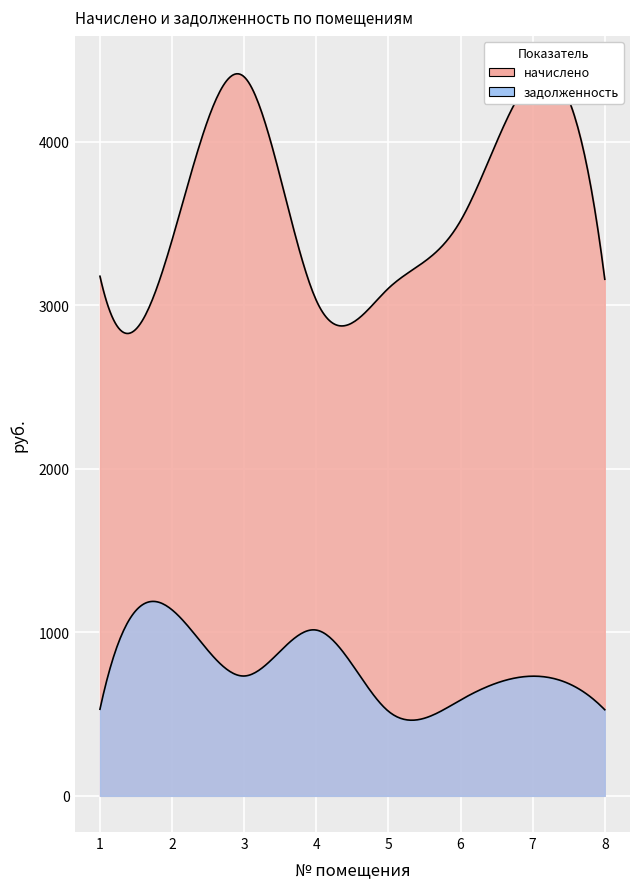

Reading left to right, extract all data points from this chart.

начислено: 1=3176.5	2=3398.1	3=4395.4	4=3028.7	5=3102.6	6=3515.1	7=4389.2	8=3158.0
задолженность: 1=529.4	2=1136.9	3=732.6	4=1013.4	5=517.1	6=585.9	7=731.5	8=526.3